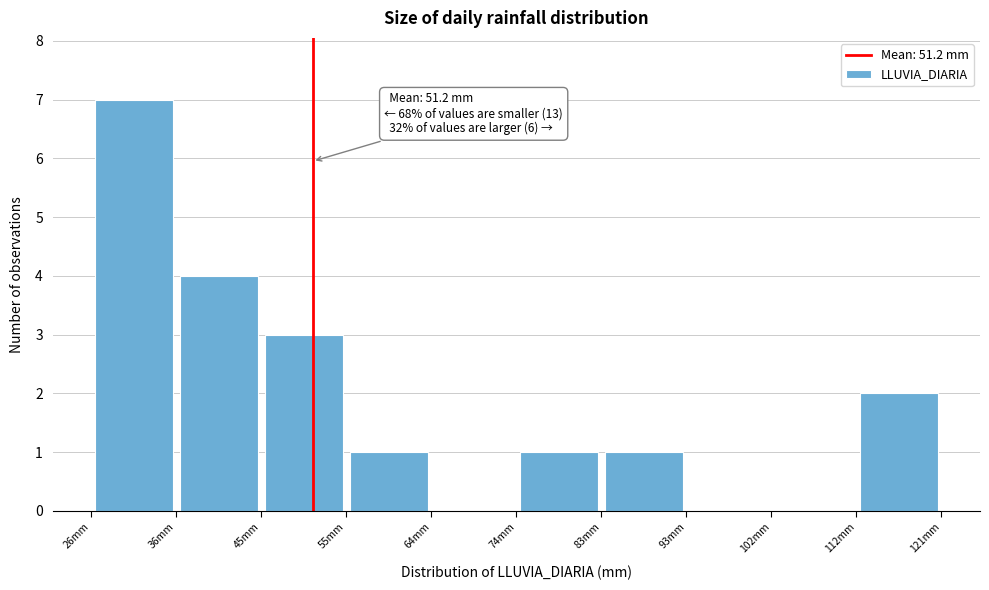

Over which range of the x-axis is the bar tallest?

27 to 36